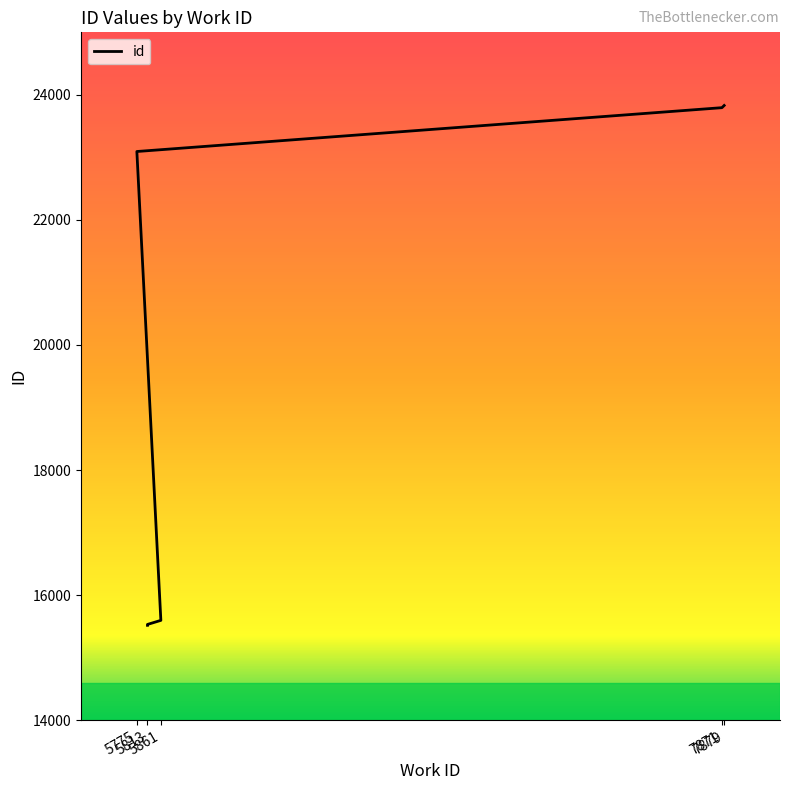

Which category has the highest value across all series?

7879